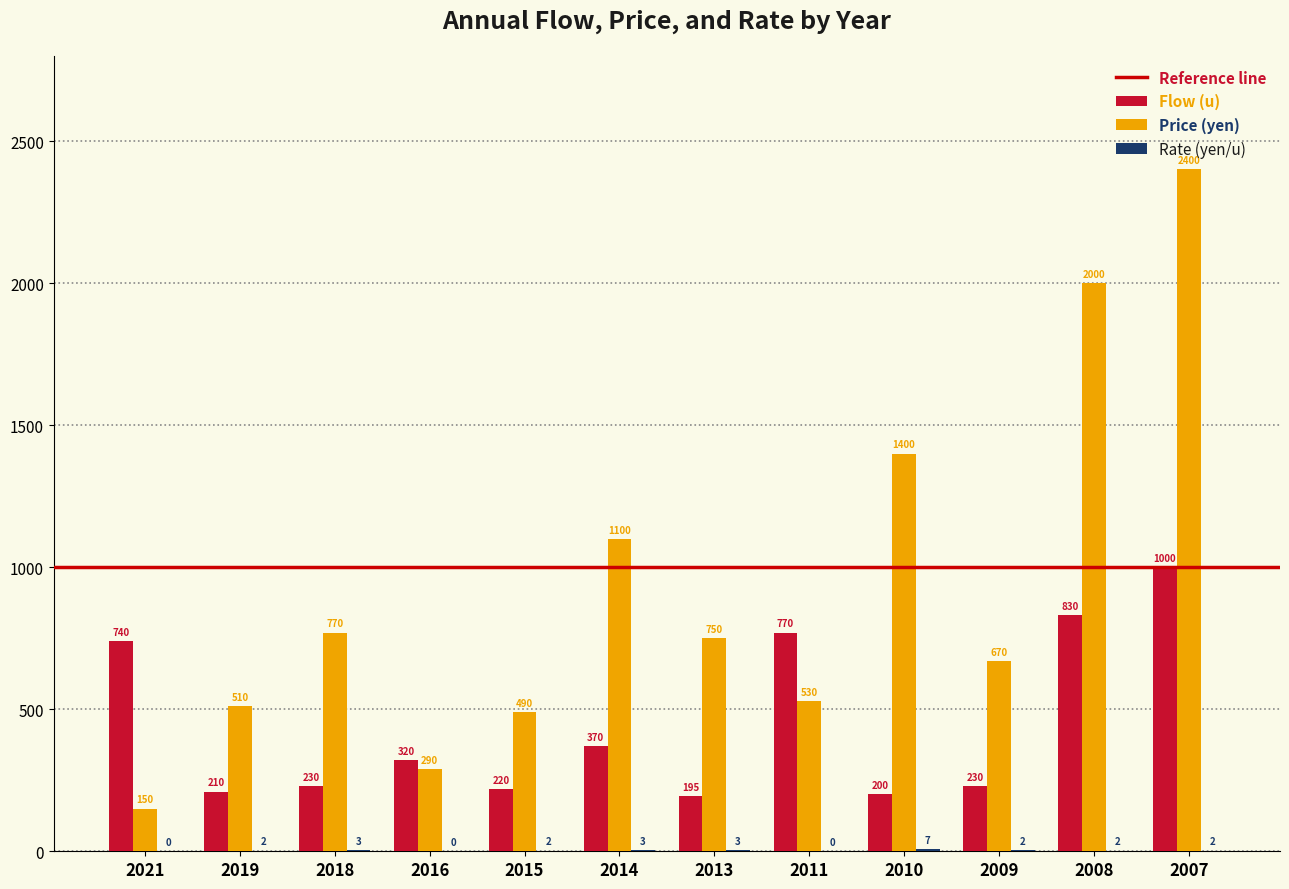

At which label does Flow (u) reach its peak?

2007